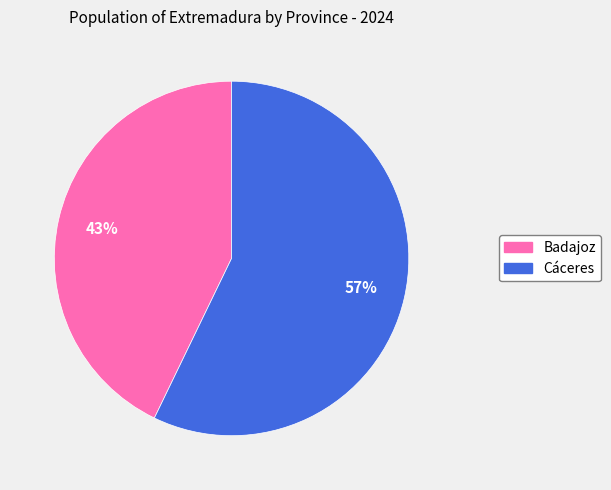

Rank the categories by value from lowest to highest.

Badajoz, Cáceres